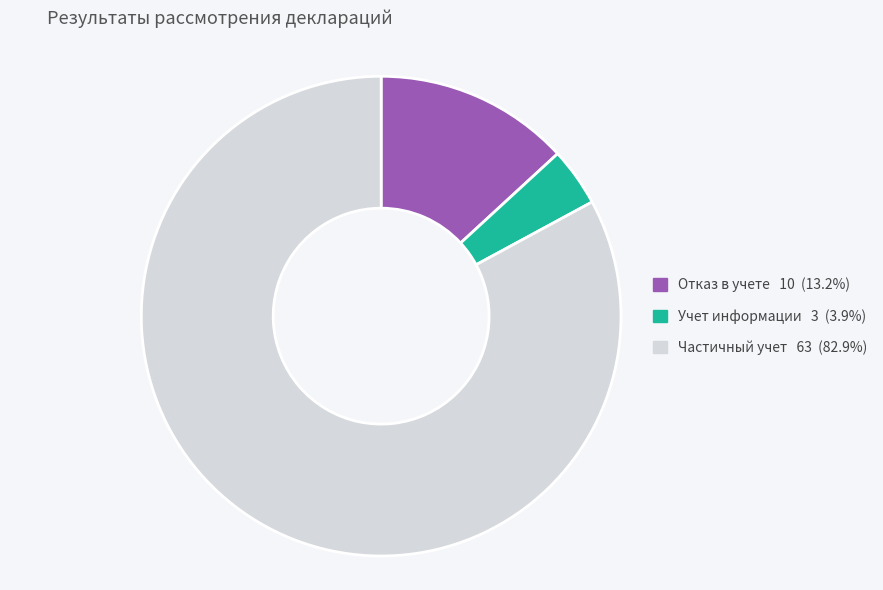

Is there a majority slice in this chart?

Yes